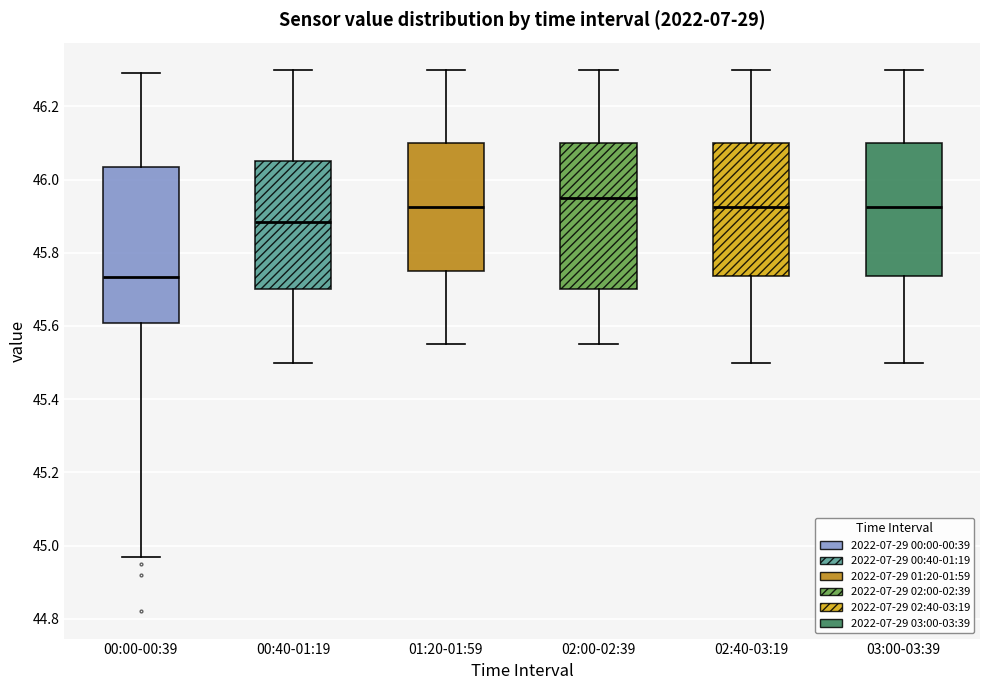

Reading left to right, read every box against the y-axis: the position of its median line, the range the box covers, and the ends of its whiskers. The values are not printed on the chart, so give them approximately, as read against the axis.

00:00-00:39: median 45.74, box 45.60 to 46.04, whiskers 44.98 to 46.30
00:40-01:19: median 45.88, box 45.70 to 46.06, whiskers 45.50 to 46.30
01:20-01:59: median 45.92, box 45.76 to 46.10, whiskers 45.56 to 46.30
02:00-02:39: median 45.96, box 45.70 to 46.10, whiskers 45.56 to 46.30
02:40-03:19: median 45.92, box 45.74 to 46.10, whiskers 45.50 to 46.30
03:00-03:39: median 45.92, box 45.74 to 46.10, whiskers 45.50 to 46.30